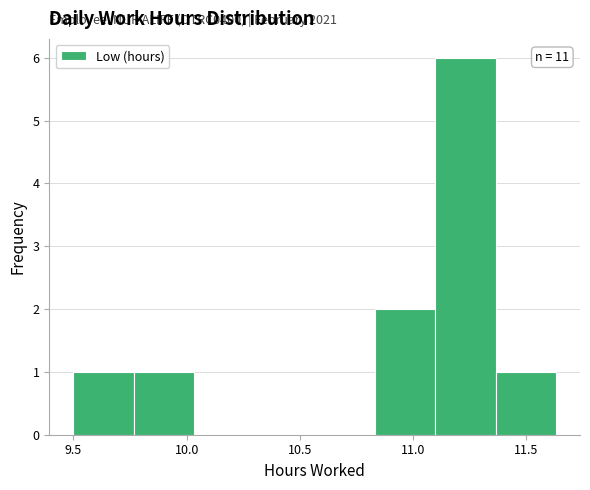

Which range on the x-axis has the tallest bar?

11.10 to 11.35